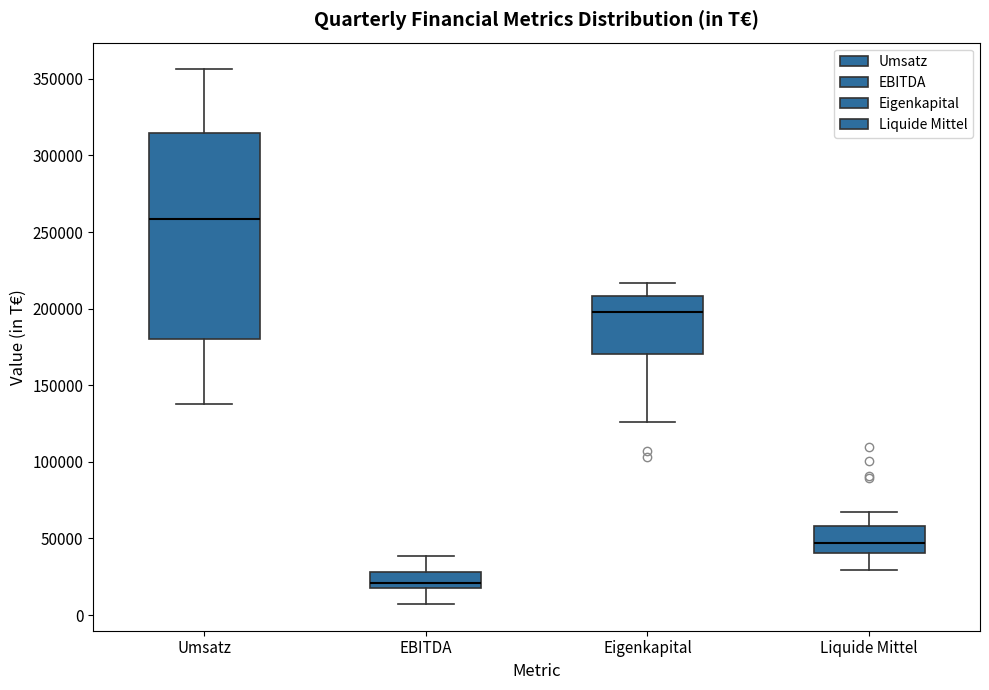

Which box has the highest median line?

Umsatz